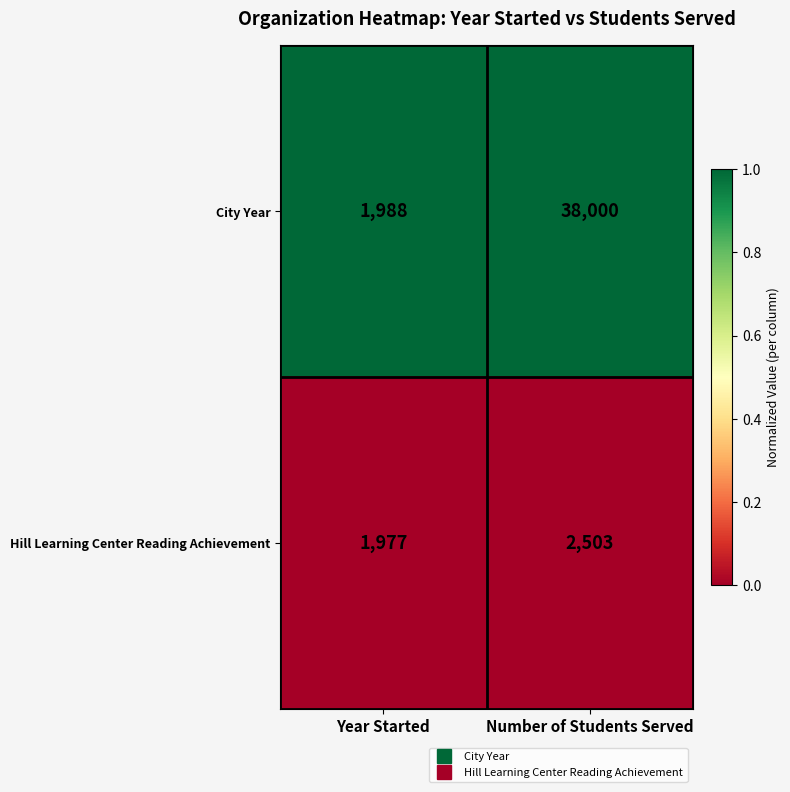

Reading right to left, transcribe all the data shown in this chart.

City Year: Number of Students Served=38000	Year Started=1988
Hill Learning Center Reading Achievement: Number of Students Served=2503	Year Started=1977